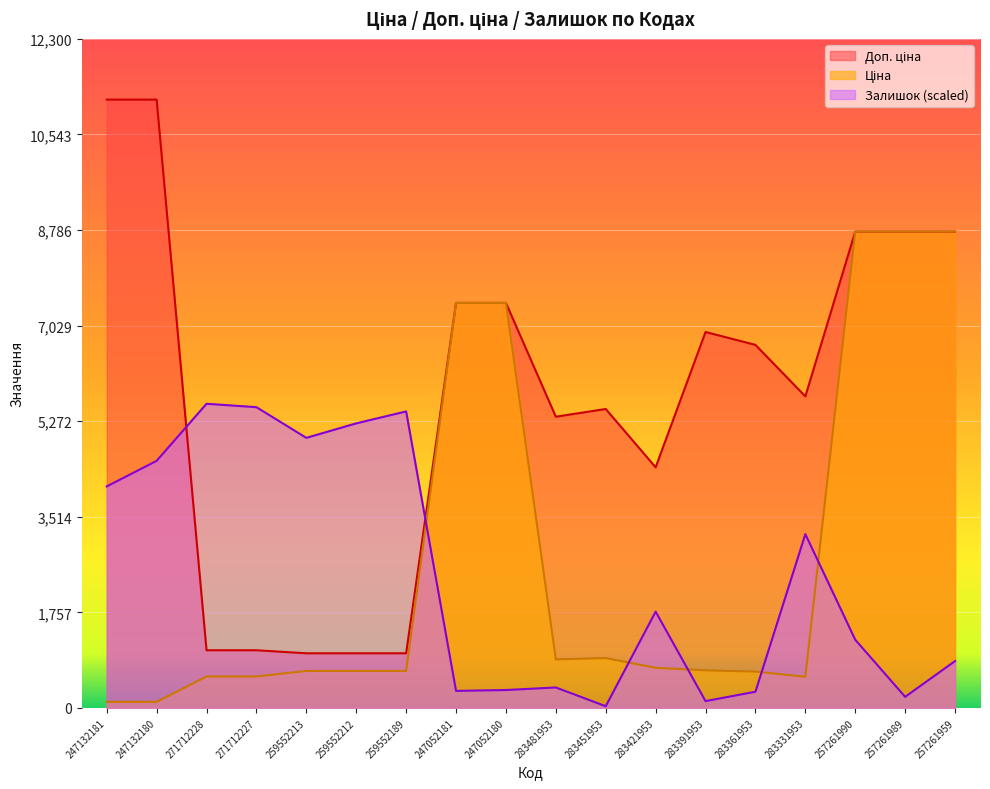

What is the total value across all series at 271712227?

7166.5